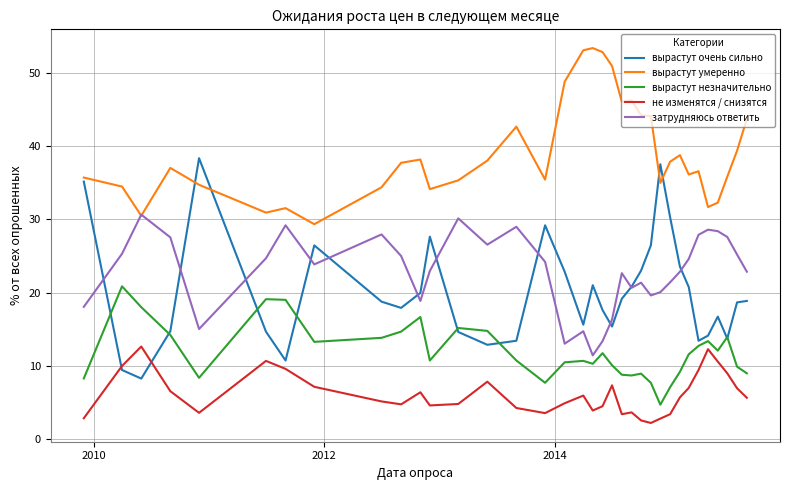

Which series has the largest range (max minus min)?

вырастут очень сильно